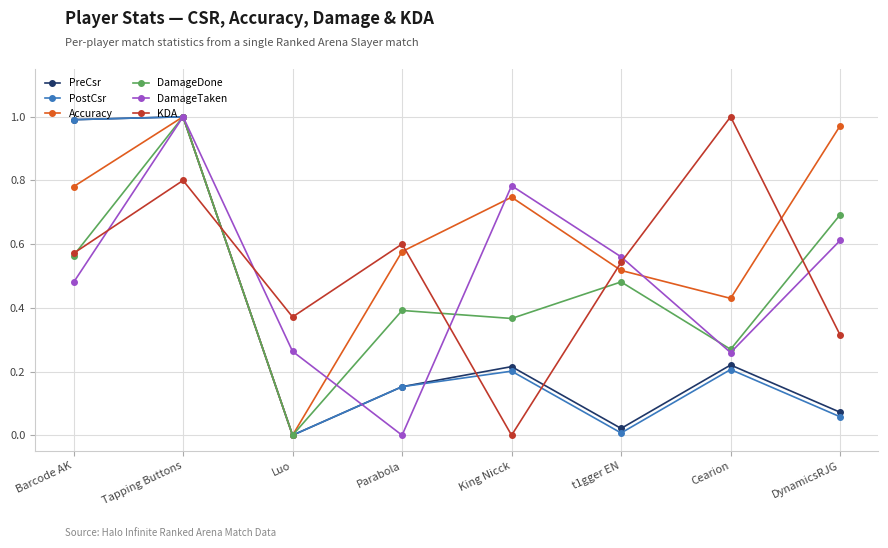

At which category does DamageTaken reach its first local valley?

Parabola